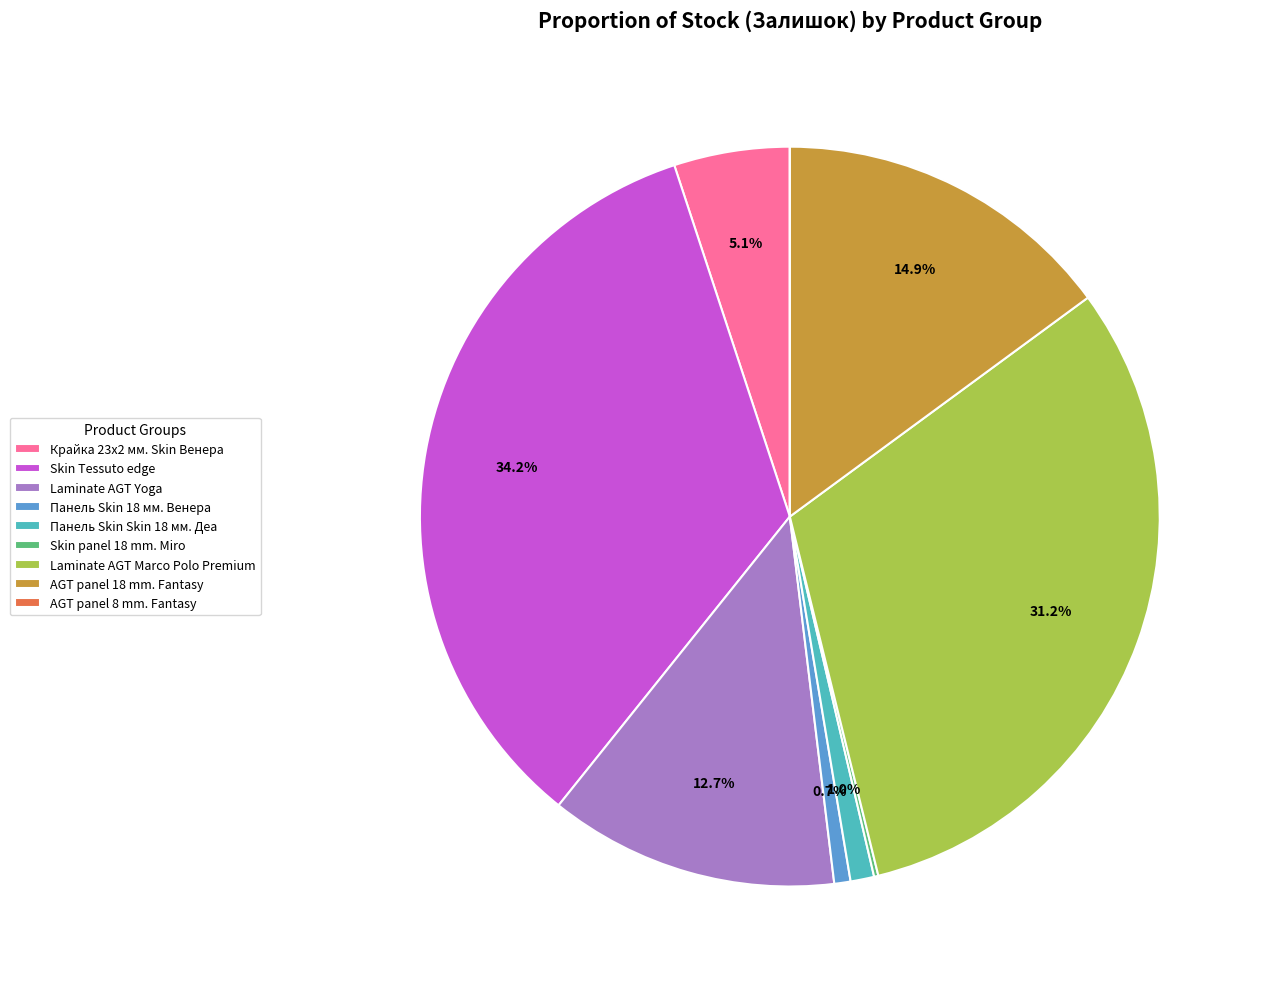

What percentage is the Панель Skin 18 мм. Венера slice, to the nearest percent?

1%